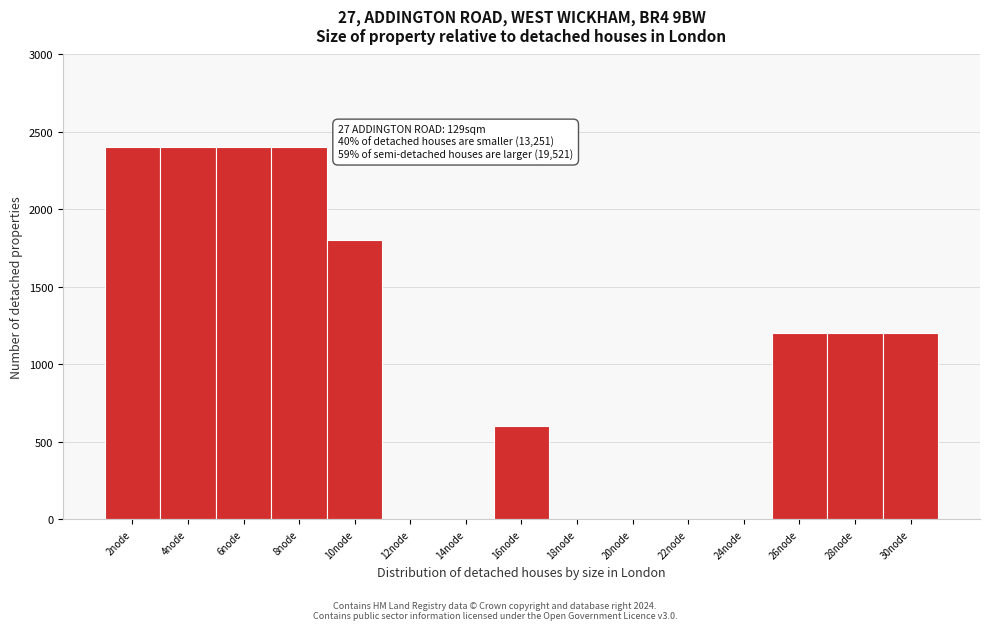

Reading left to right, extract all data points from this chart.

2node=2400	4node=2400	6node=2400	8node=2400	10node=1800	12node=0	14node=0	16node=600	18node=0	20node=0	22node=0	24node=0	26node=1200	28node=1200	30node=1200